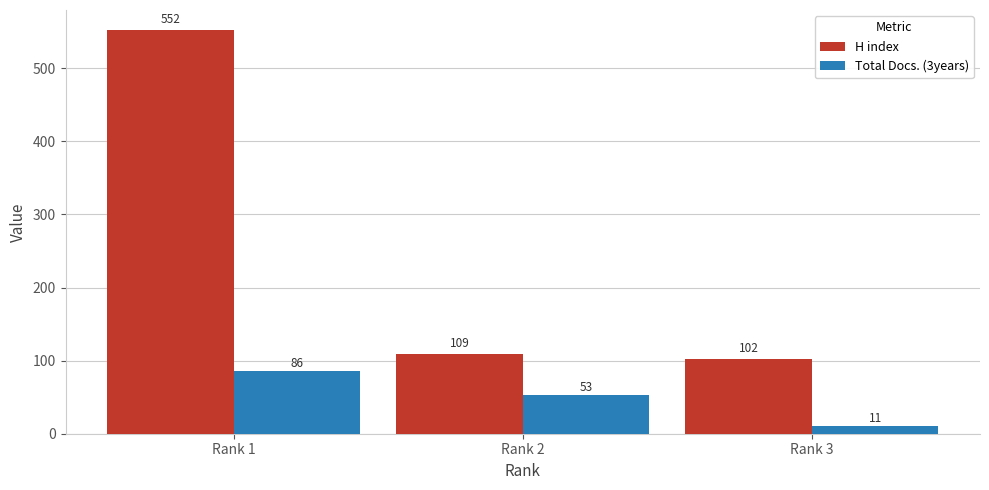

What is the difference between the Total Docs. (3years) values at Rank 1 and Rank 3?

75